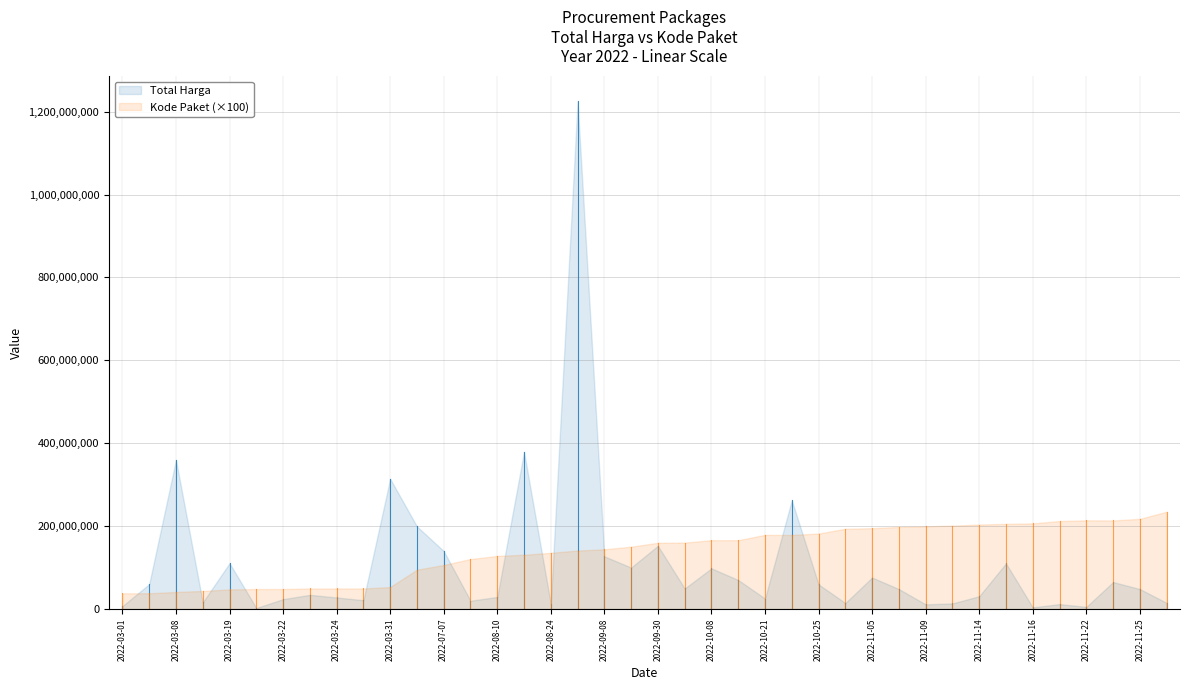

Which series has the largest total across all categories?

Kode Paket (×100)